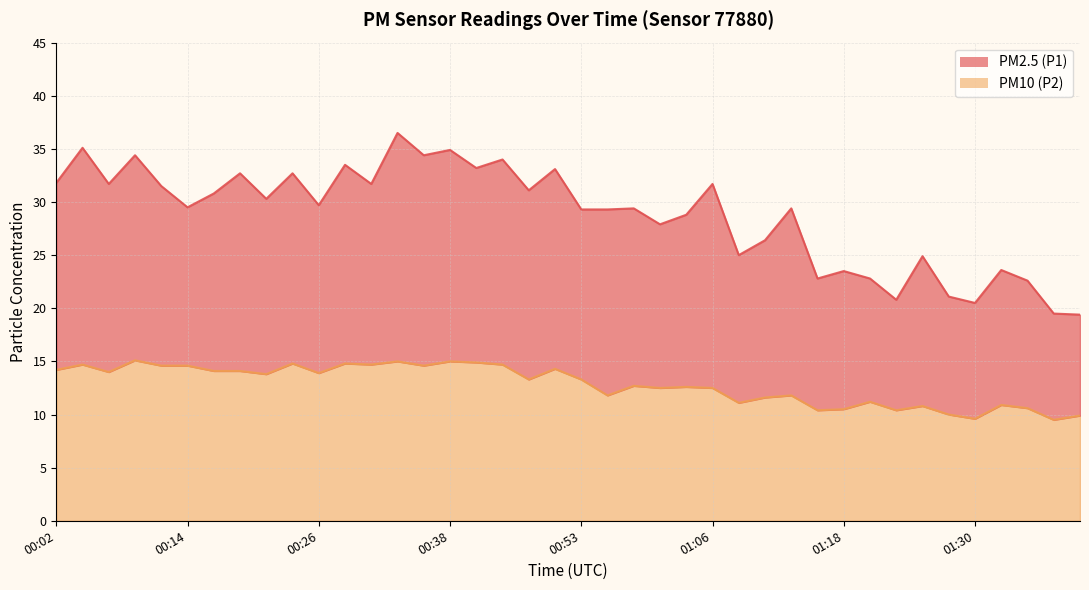

At 00:43, list the series in order from largest to smallest.

PM2.5 (P1), PM10 (P2)